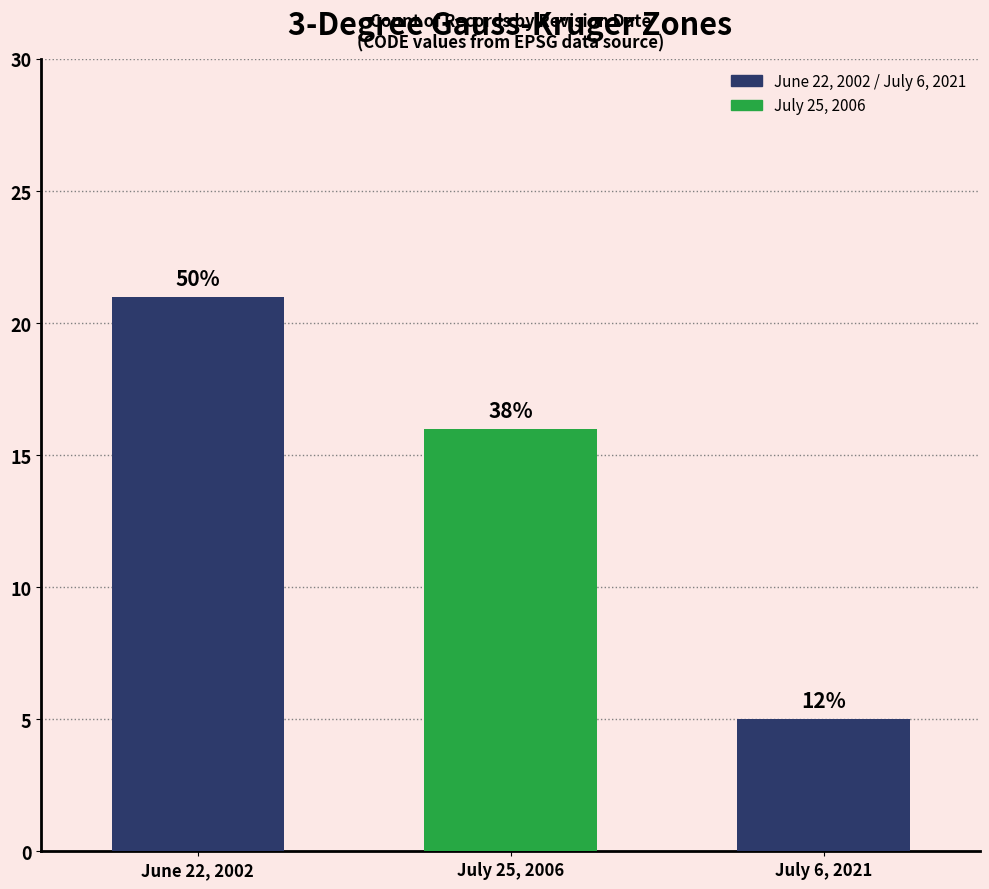

What is the difference between the second highest and minimum values?

11